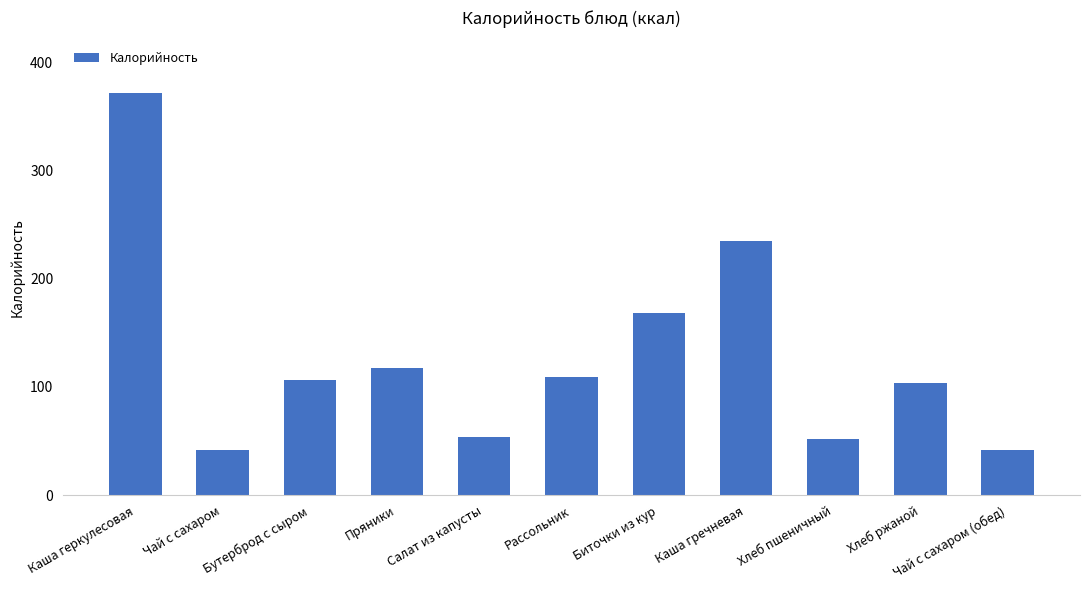

What position from the right is Чай с сахаром (обед)?

1